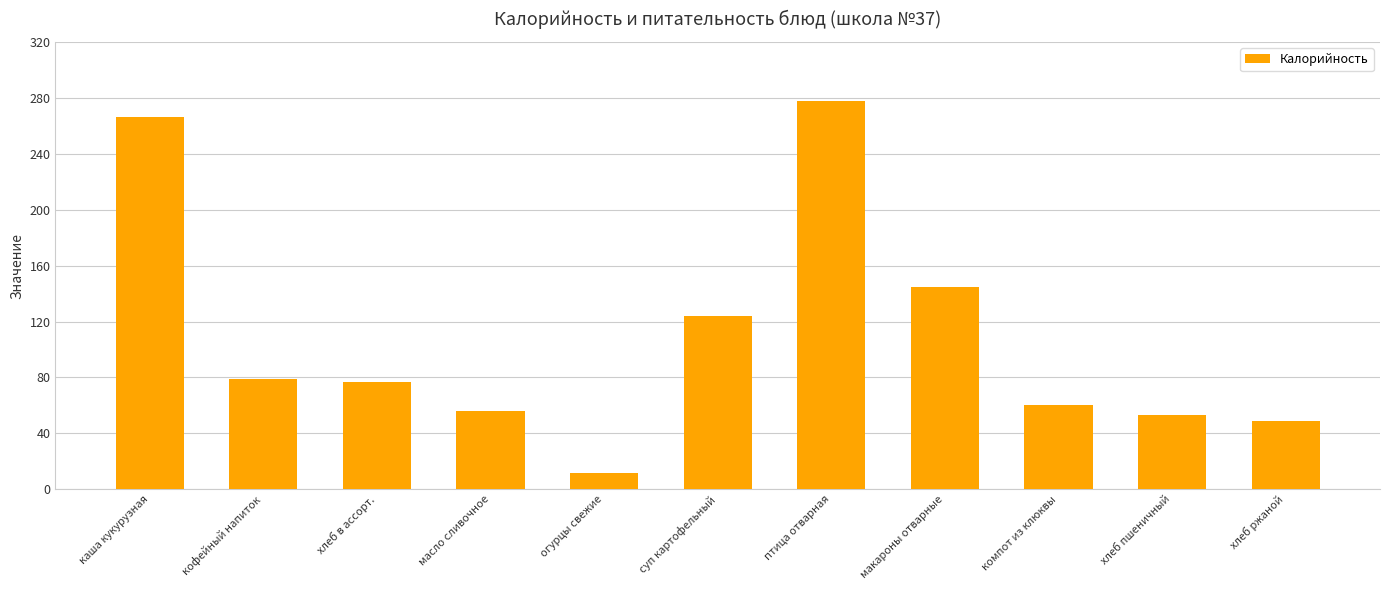

What is the sum of all values?

1199